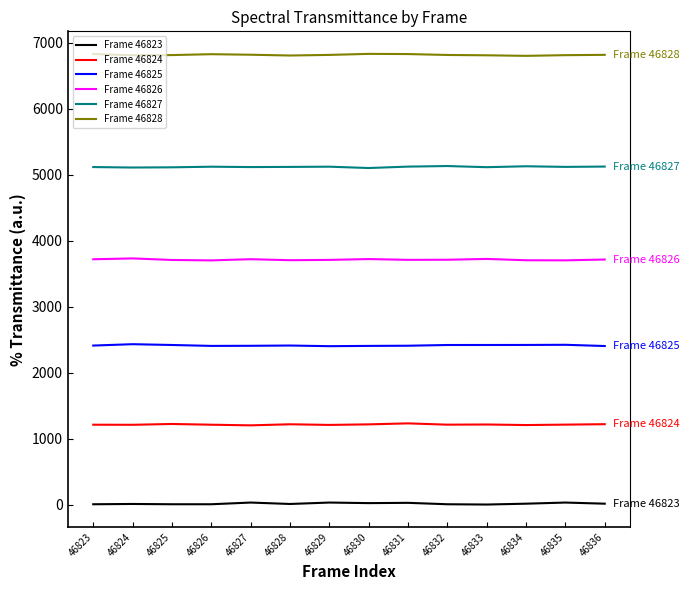

The Frame 46828 series shows 3837.5 at 46830. True or false?

False